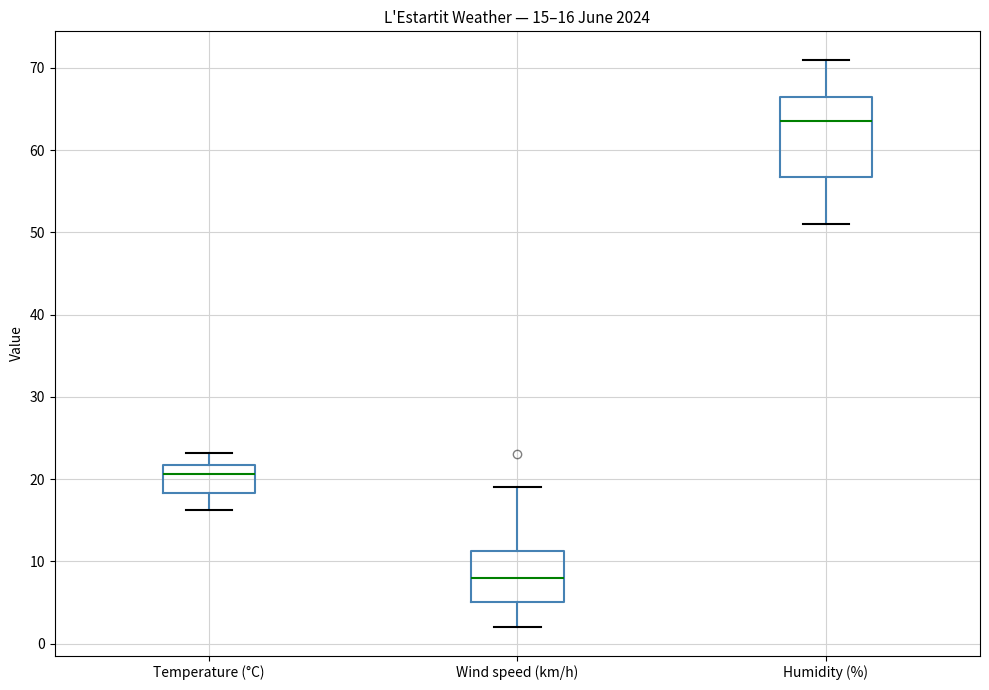

Comparing the boxes themselves (not the whiskers), which one is the tallest?

Humidity (%)